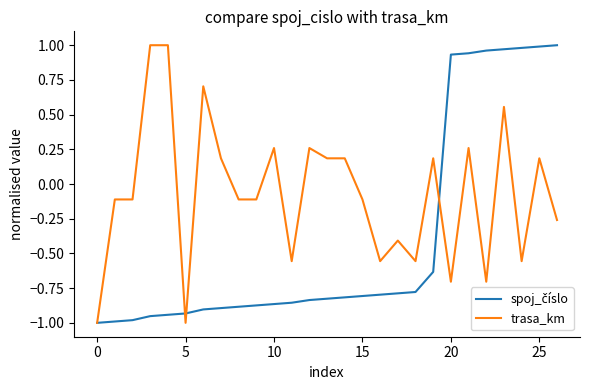

Which series has the largest total across all categories?

trasa_km